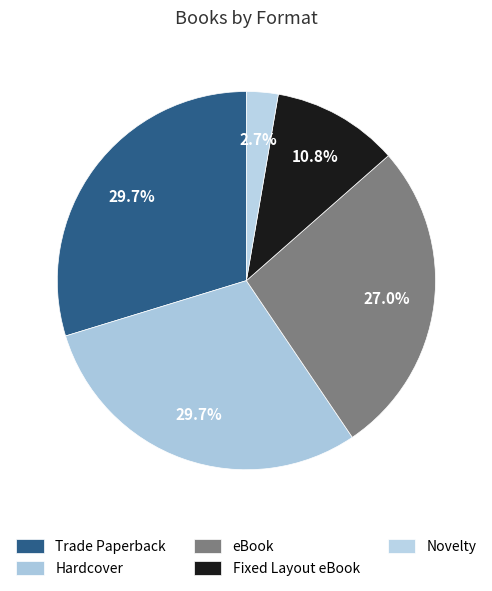

How many segments does this pie chart have?

5